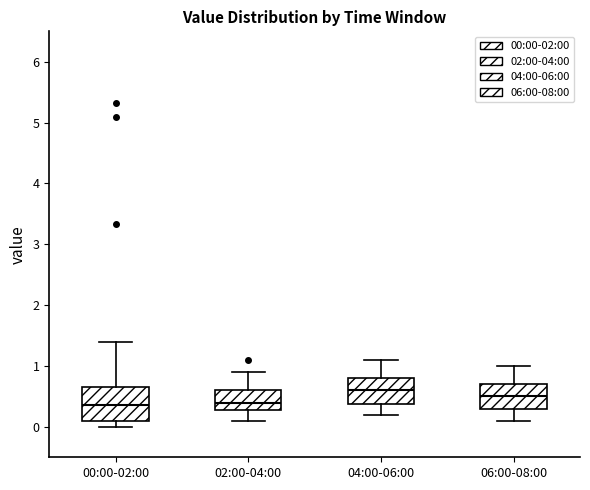

Where does the lower whisker of the box for 06:00-08:00 end on the y-axis? The values are not printed on the chart, so give them approximately, as read against the axis.

0.1